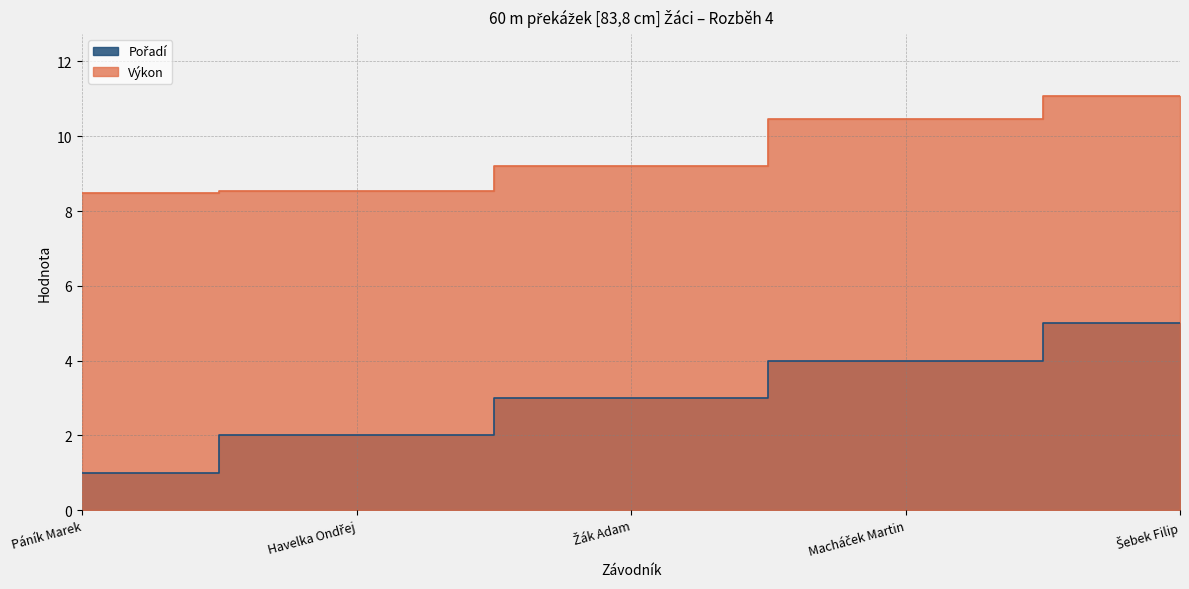

What is the total value across all series at Havelka Ondřej?

10.5